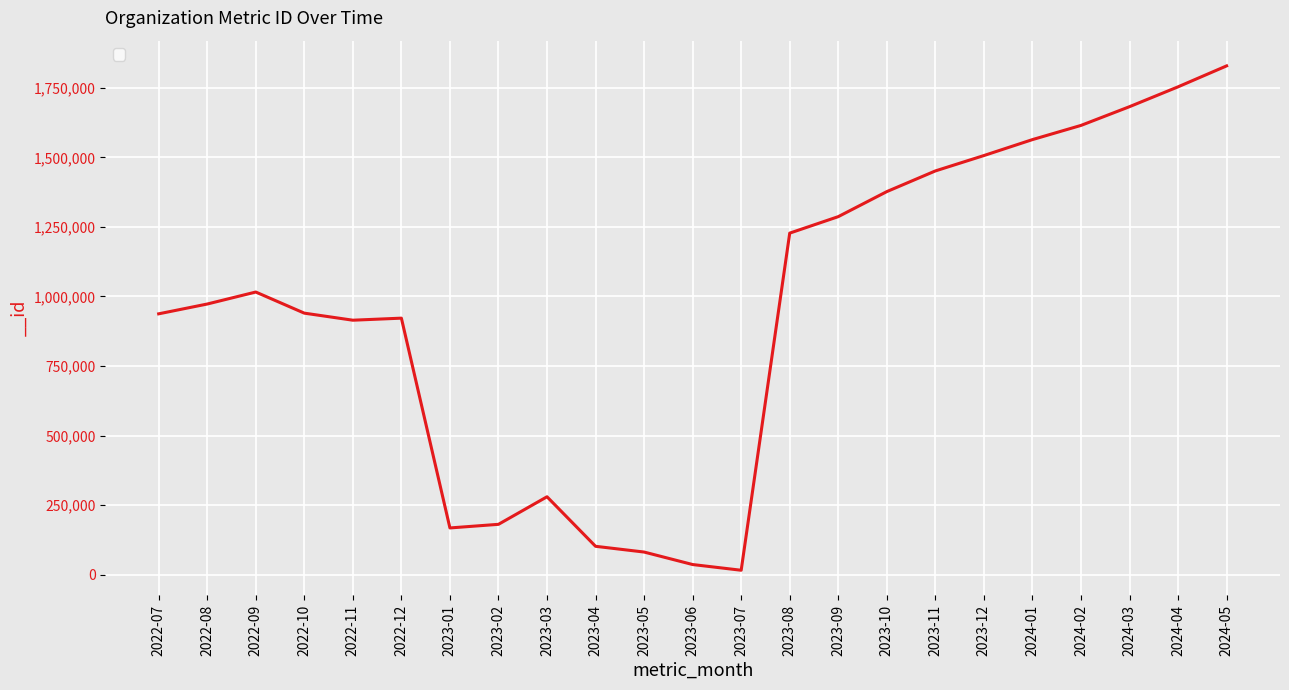

Which has a higher value, 2023-02 or 2023-06?

2023-02